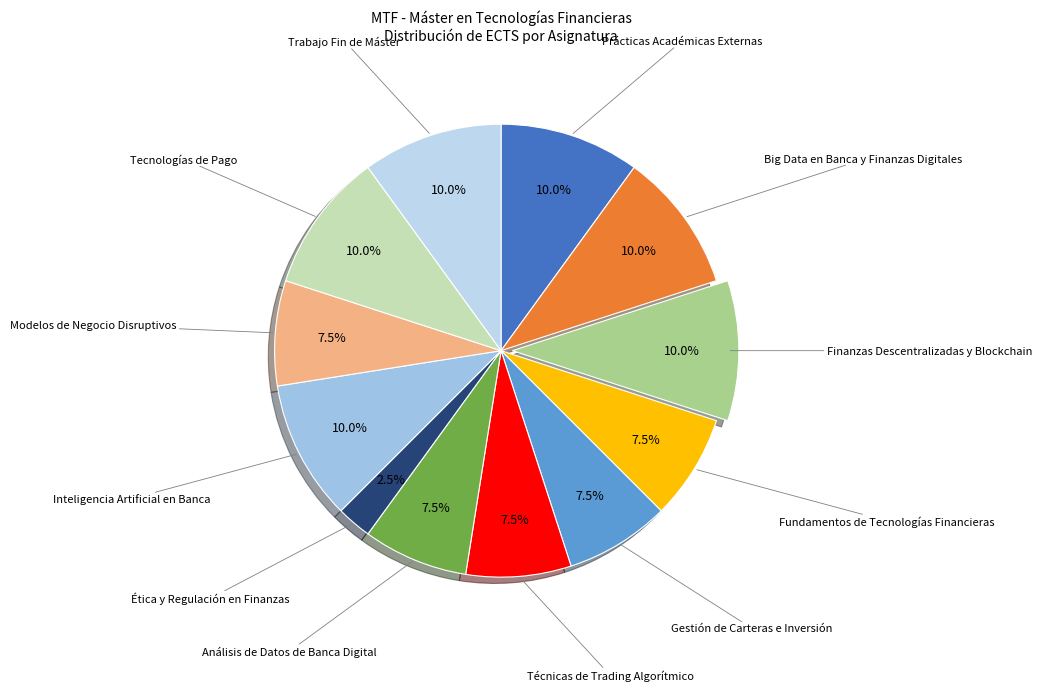

Which category has the smallest portion of the pie?

Ética y Regulación en Finanzas